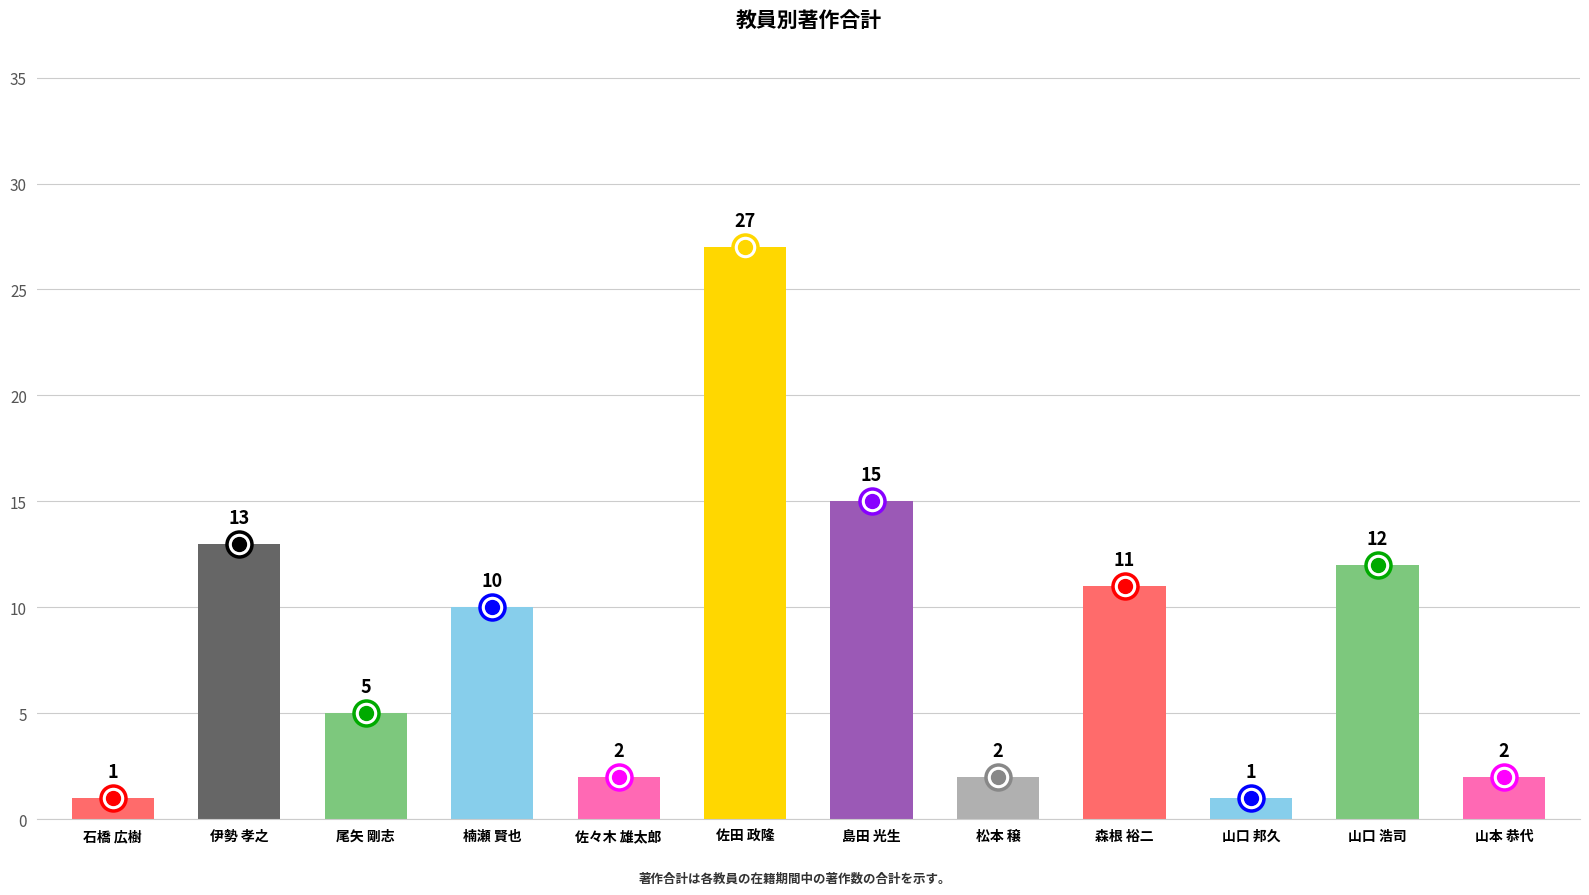

Reading right to left, transcribe all the data shown in this chart.

2	12	1	11	2	15	27	2	10	5	13	1